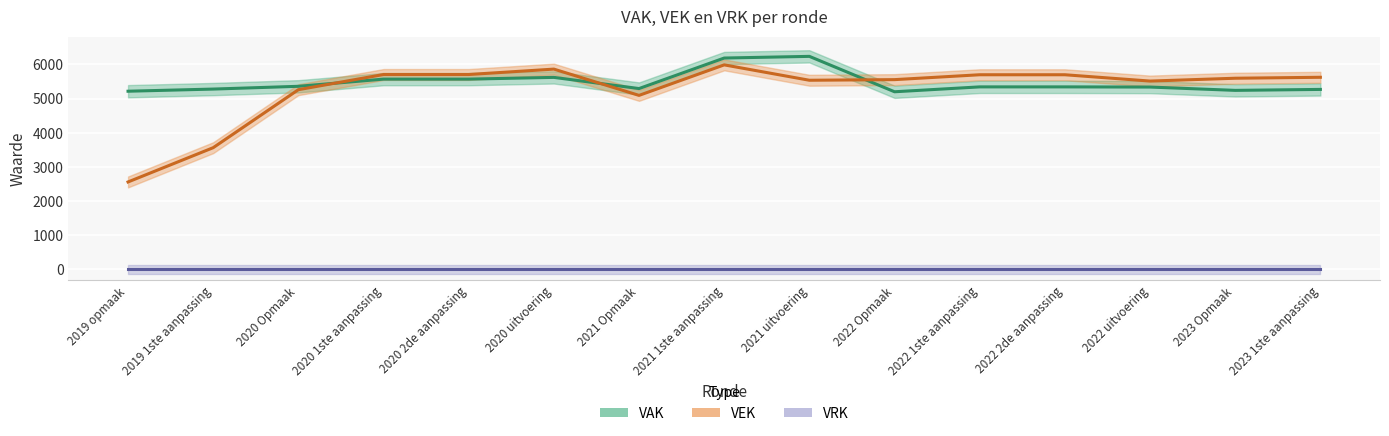

Which series ends up on top after the final intersection of VAK and VEK?

VEK